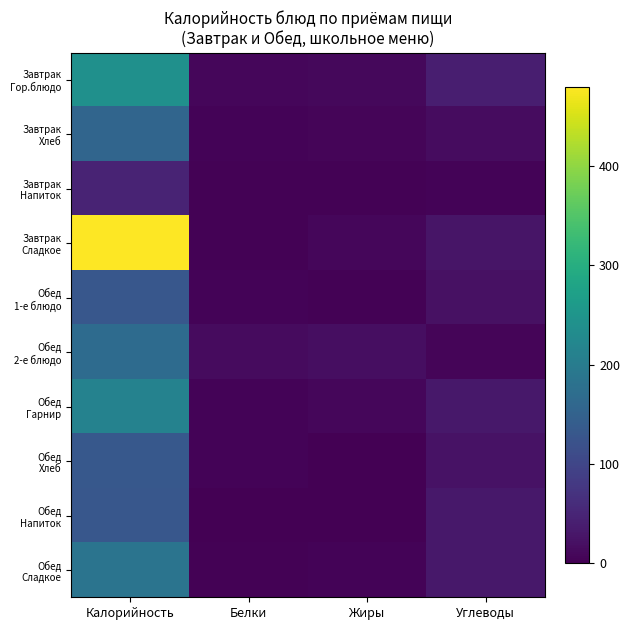

At how many categories does at least one series exceed 392?

1